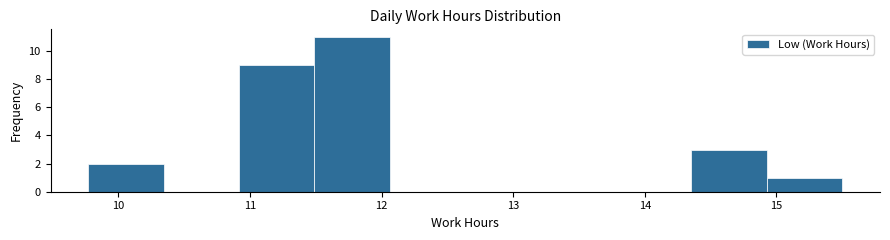

What is the height of the bar covering 11.5 to 12.1 on the x-axis? Neither the bar edges nor the heights are printed on the chart, so give them approximately, as read against the axes.

11